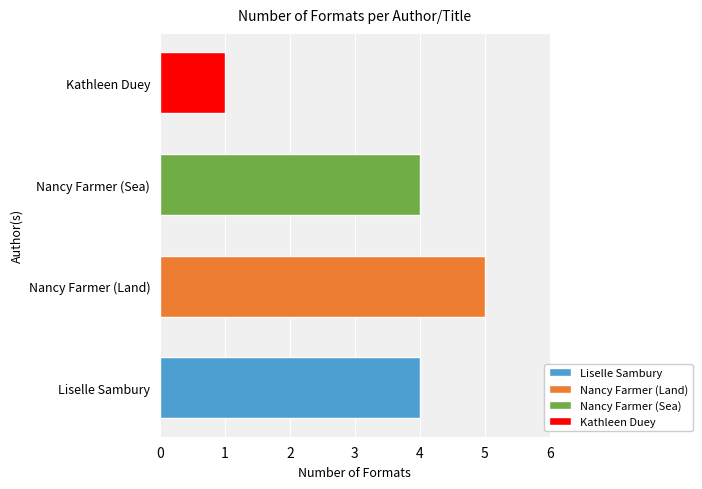

Reading bottom to top, extract all data points from this chart.

Liselle Sambury=4	Nancy Farmer (Land)=5	Nancy Farmer (Sea)=4	Kathleen Duey=1